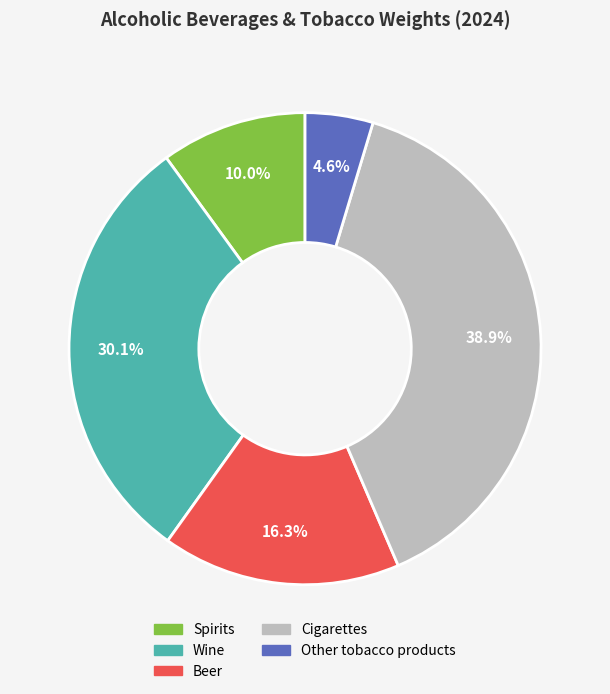

How many segments does this pie chart have?

5